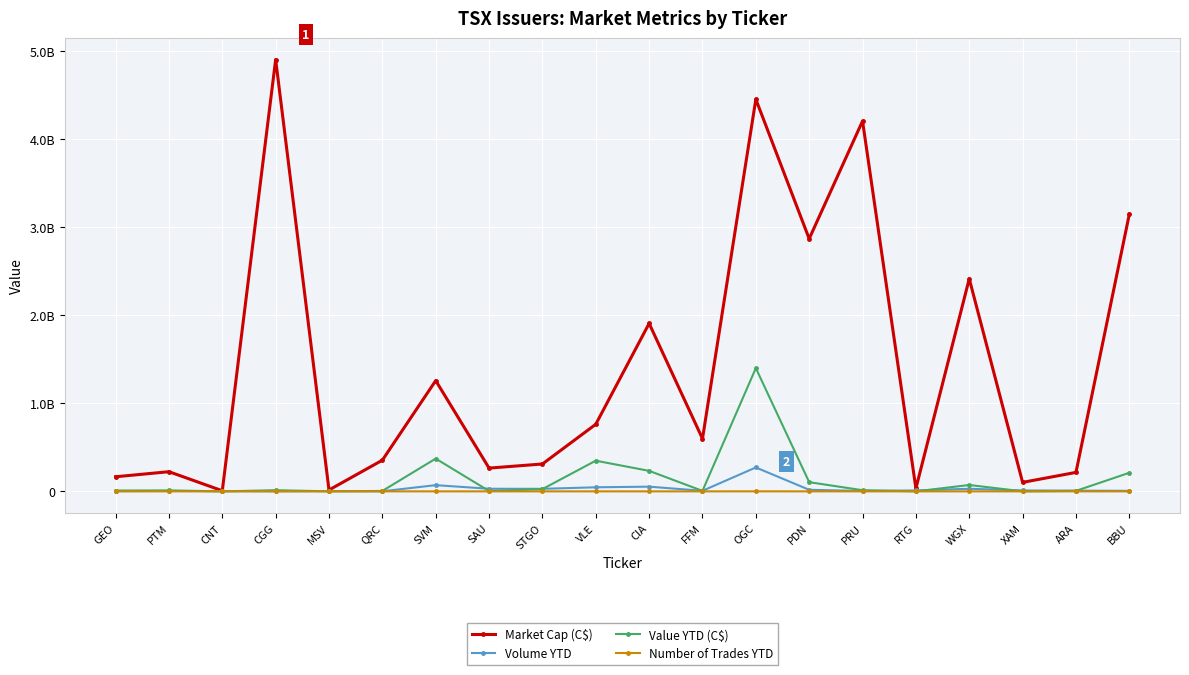

Where does the Number of Trades YTD series first go above 9449?

PTM